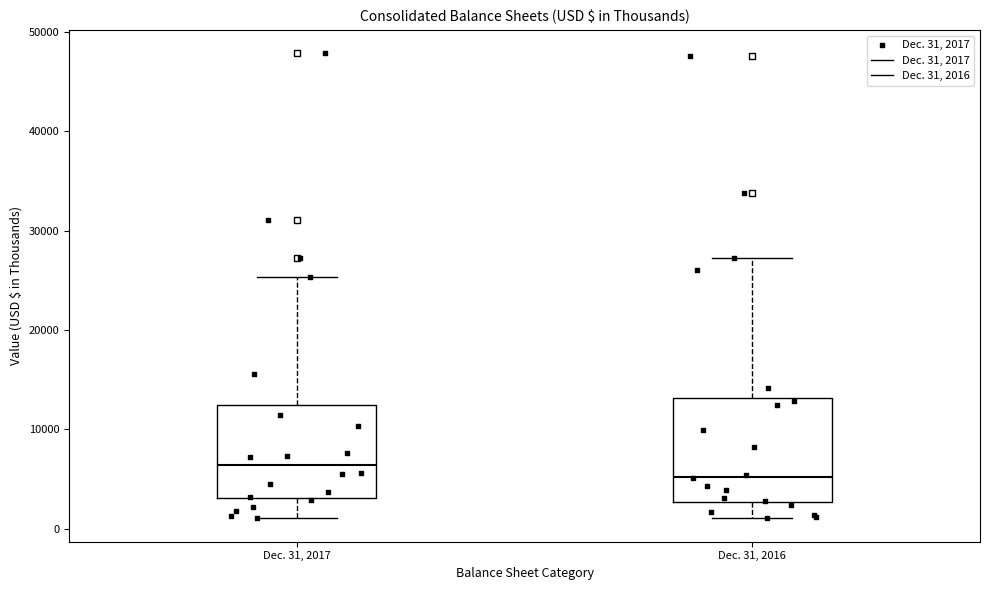

Where does the median line of the box for Dec. 31, 2017 sit on the y-axis? The values are not printed on the chart, so give them approximately, as read against the axis.

6000